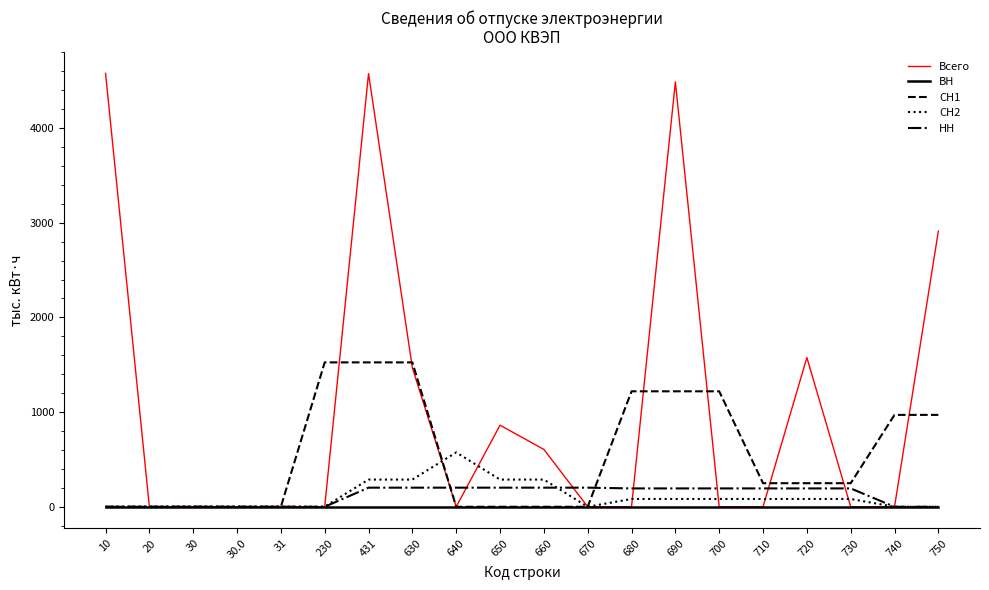

Which series has the largest total across all categories?

Всего